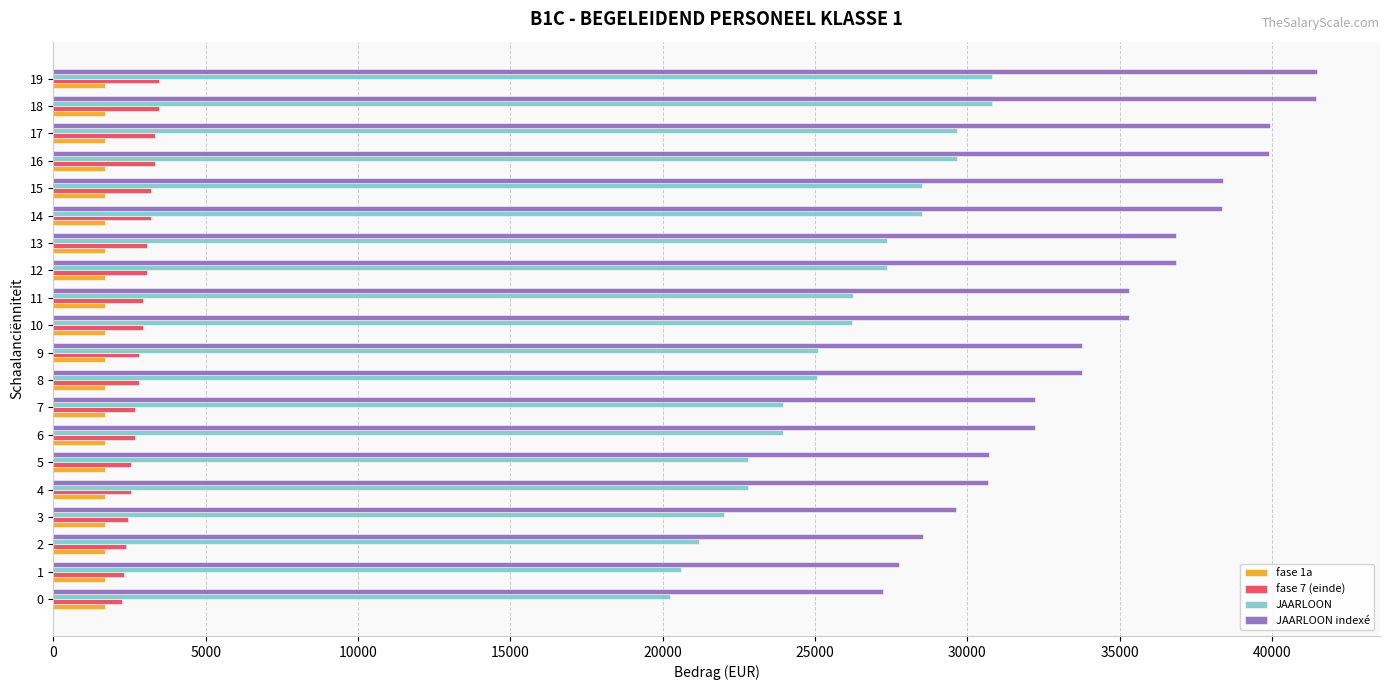

Which series has the largest total across all categories?

JAARLOON indexé